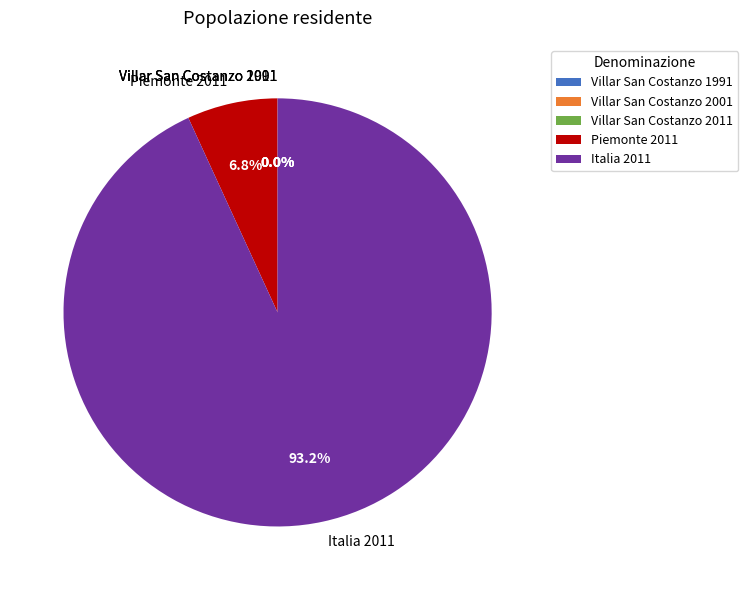

Is there a majority slice in this chart?

Yes